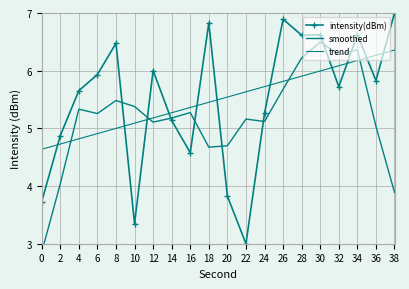

At which label does intensity(dBm) reach its peak?

38